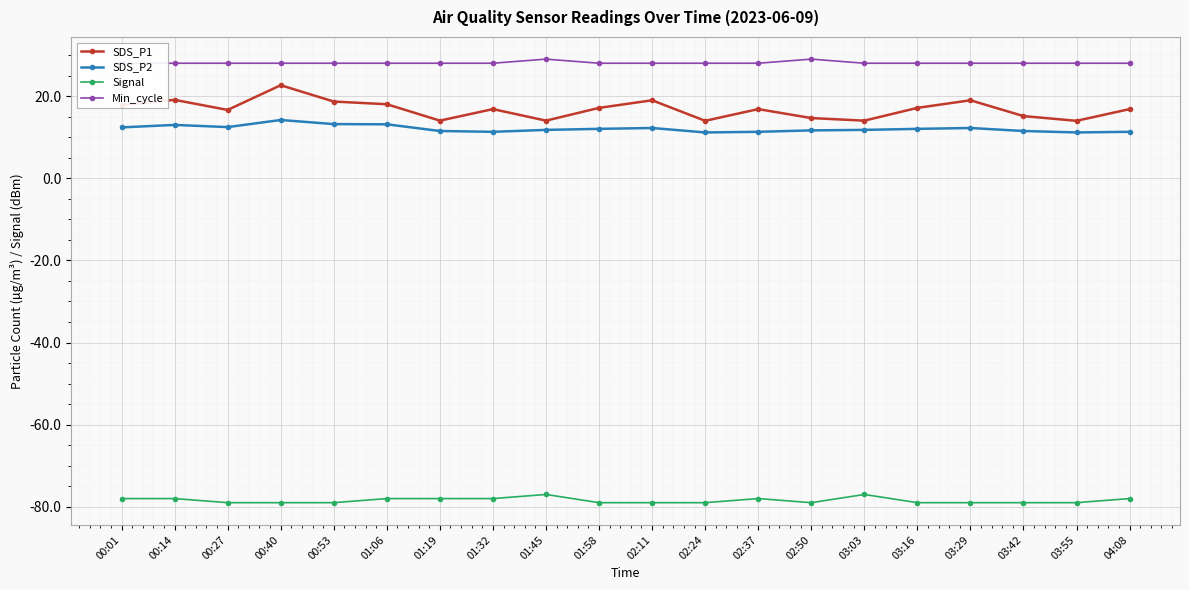

At how many categories does at least one series exceed -25?

20